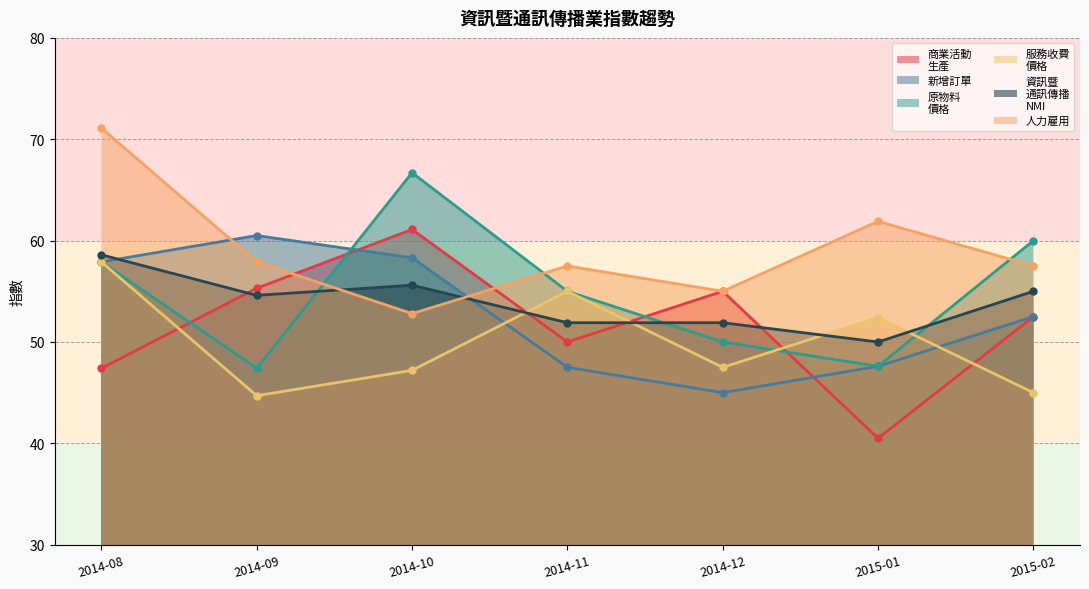

Which series has the largest total across all categories?

人力雇用